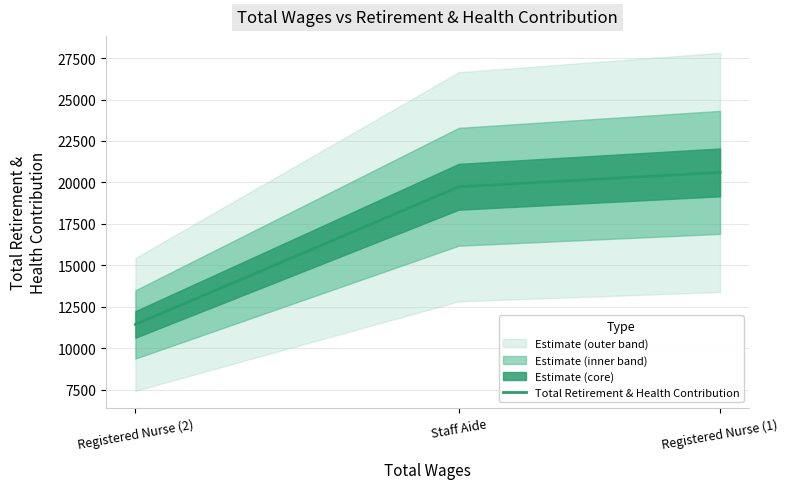

What is the label of the 1st point from the right?

Registered Nurse (1)